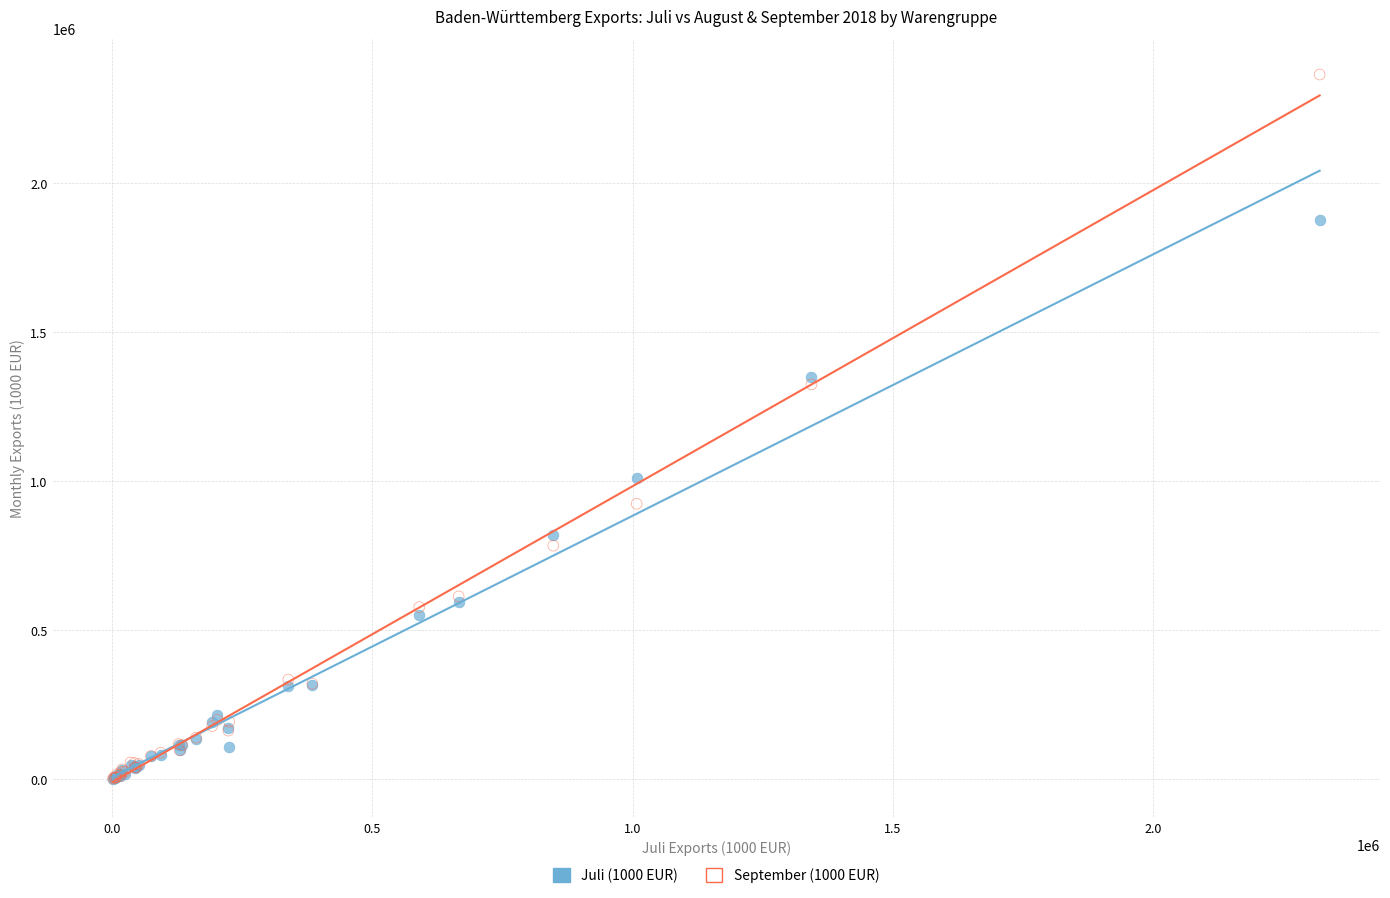

What are all the series names shown in the legend?

Juli (1000 EUR), September (1000 EUR)